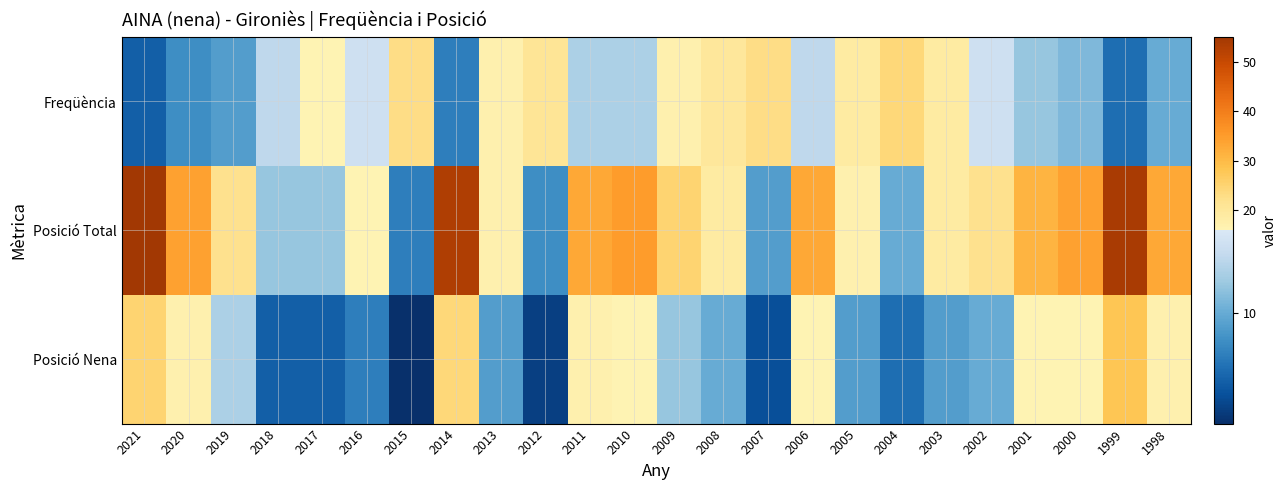

Count the number of categories in the chart.

24